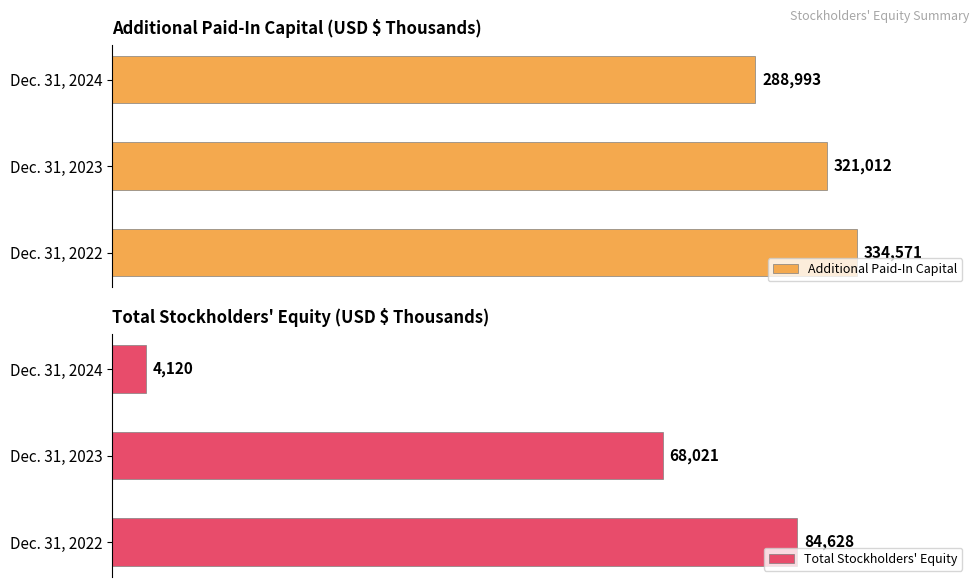

Rank the series by their maximum value, from lowest to highest.

Total Stockholders' Equity, Additional Paid-In Capital